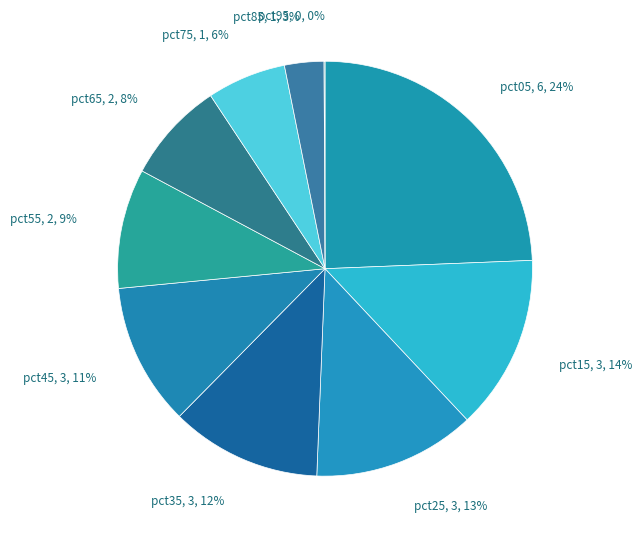

Is the sum of pct15 and pct55 greater than half?

No